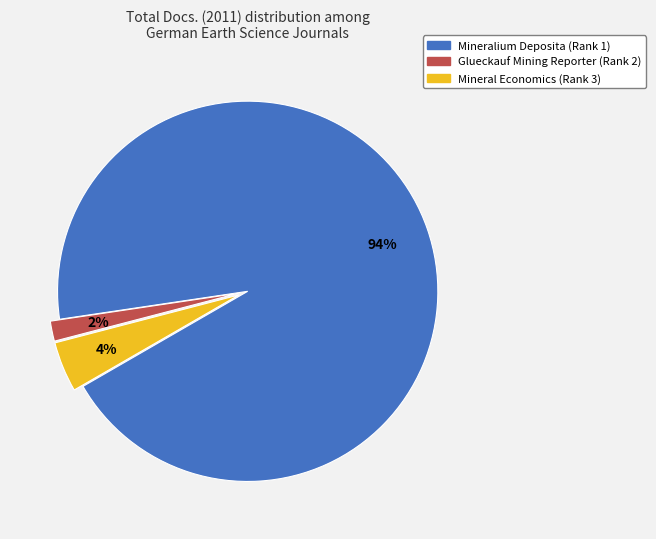

Rank the categories by value from highest to lowest.

Mineralium Deposita (Rank 1), Mineral Economics (Rank 3), Glueckauf Mining Reporter (Rank 2)